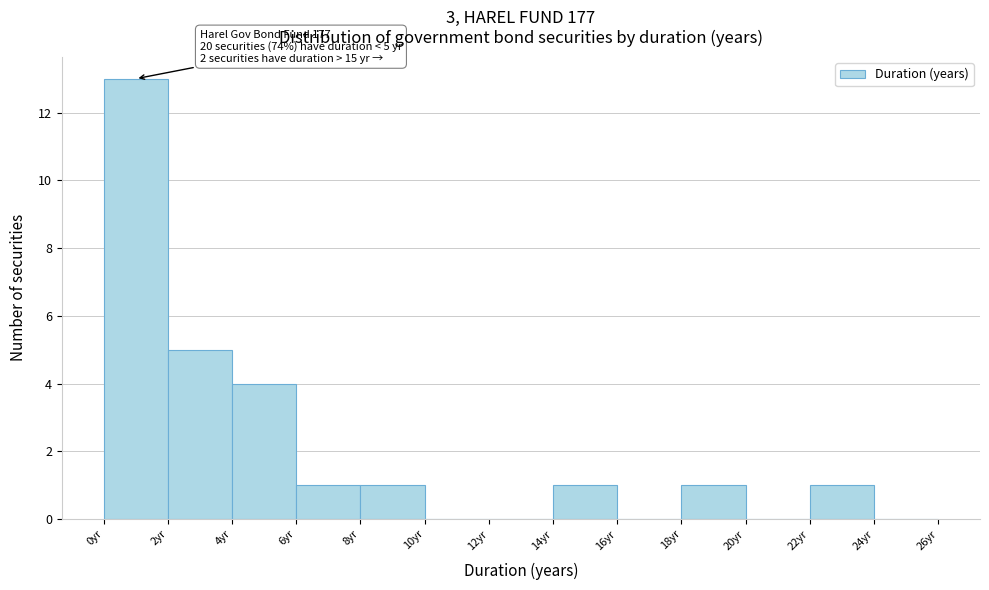

Over which range of the x-axis is the bar tallest?

0 to 2